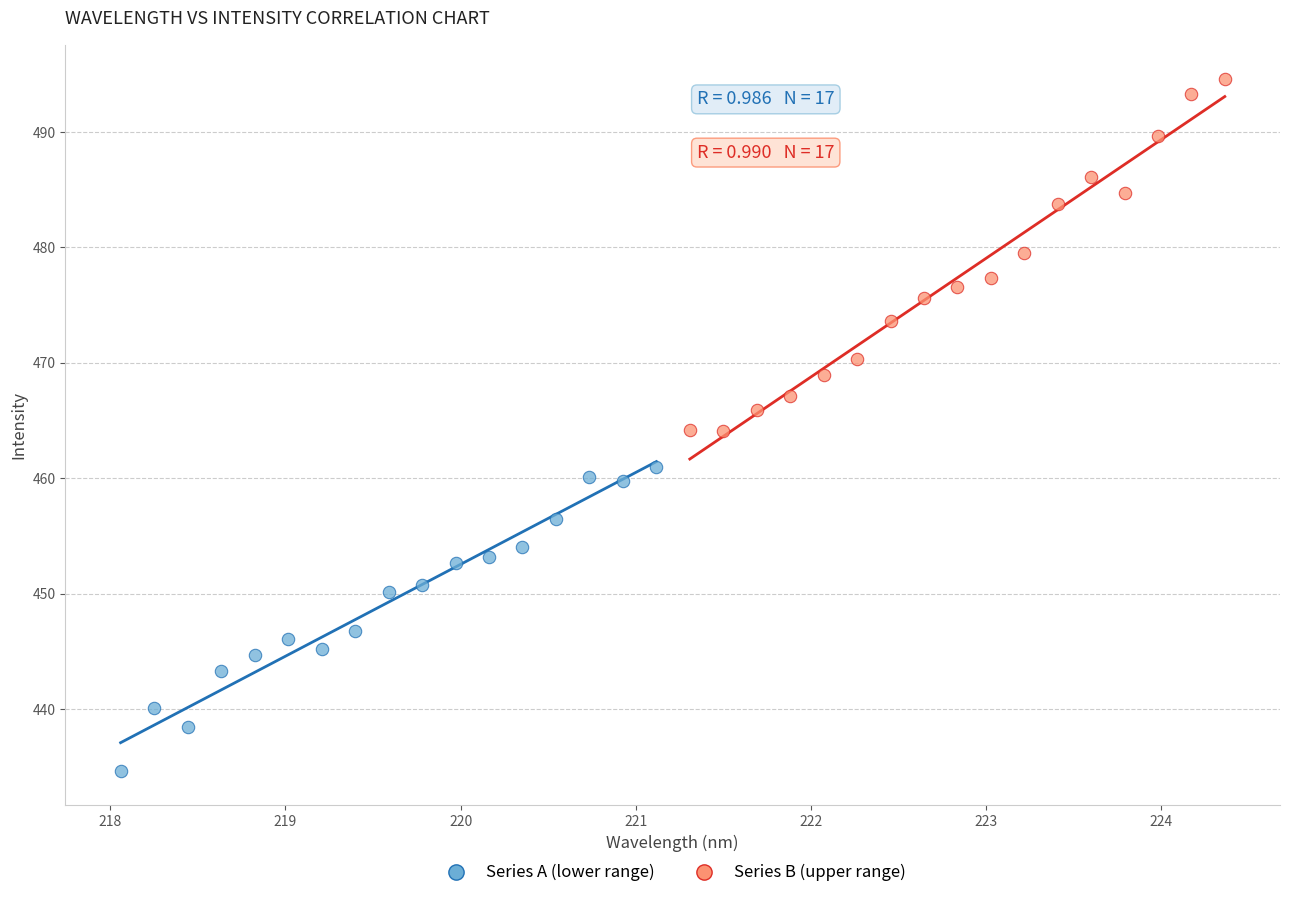

Which series contains the highest Y value?

Series B (upper range)